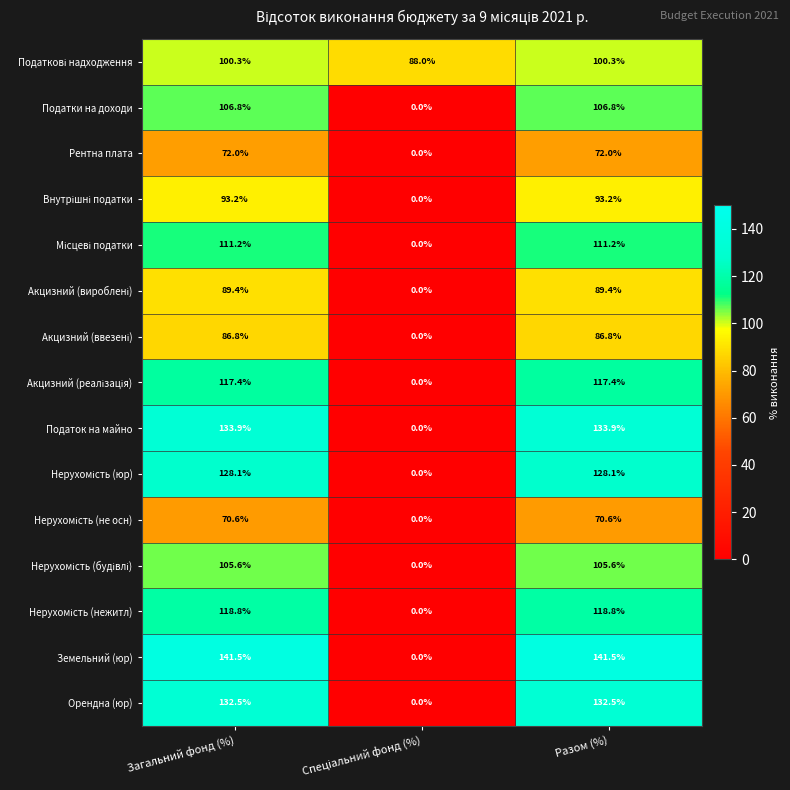

The value of Податки на доходи at Загальний фонд (%) is 178.9. True or false?

False